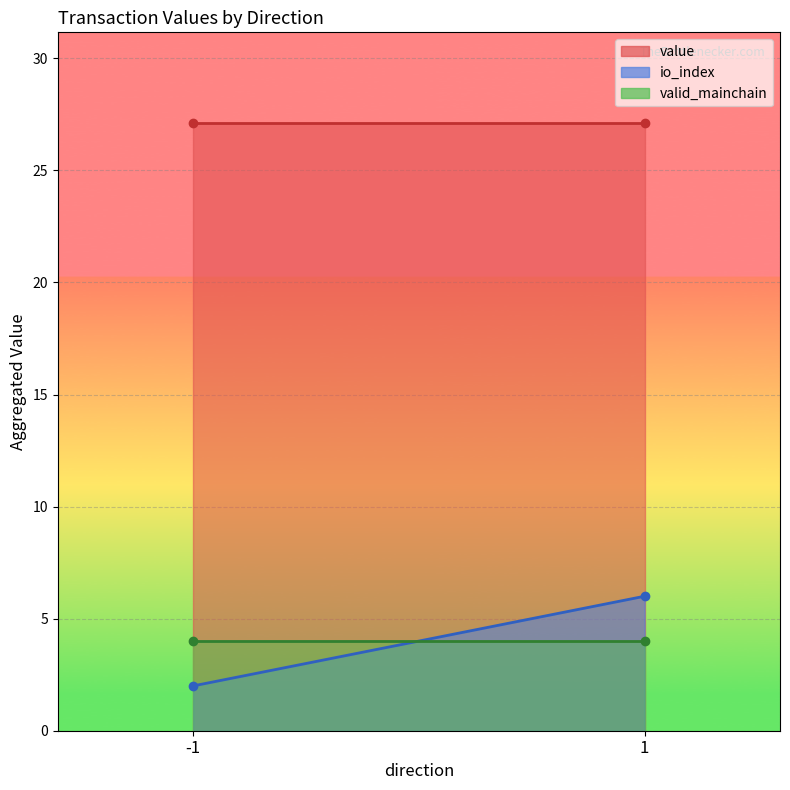

What is the difference between the maximum and minimum values in the value series?

0.0